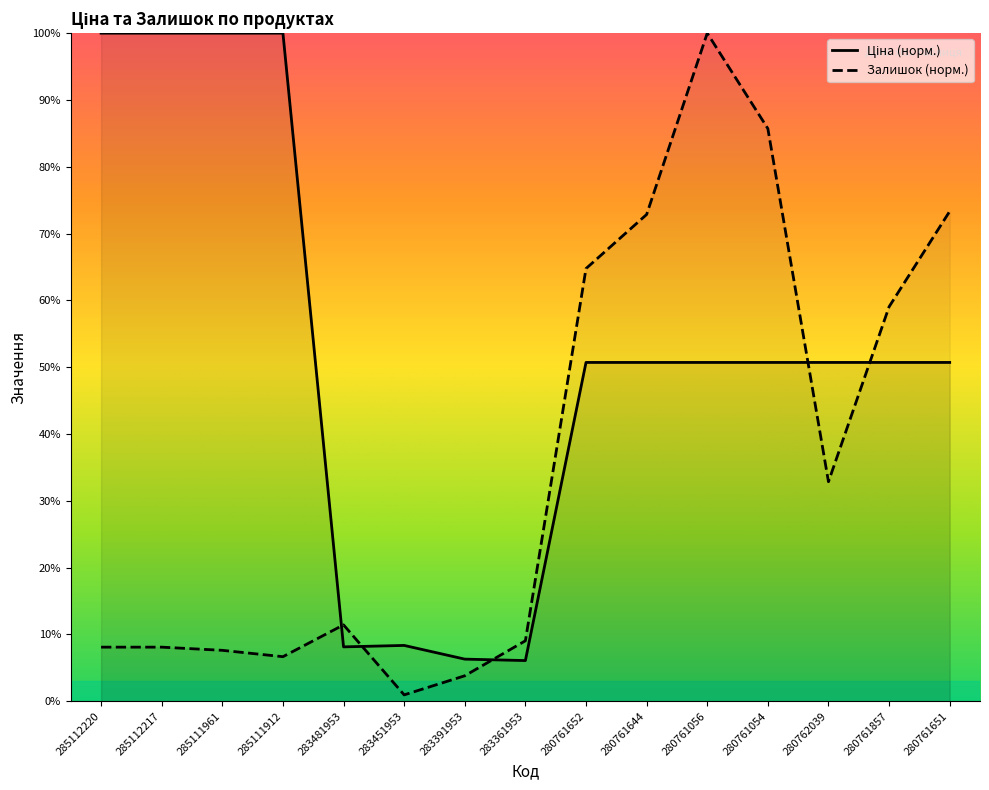

What position from the left is 285112220?

1